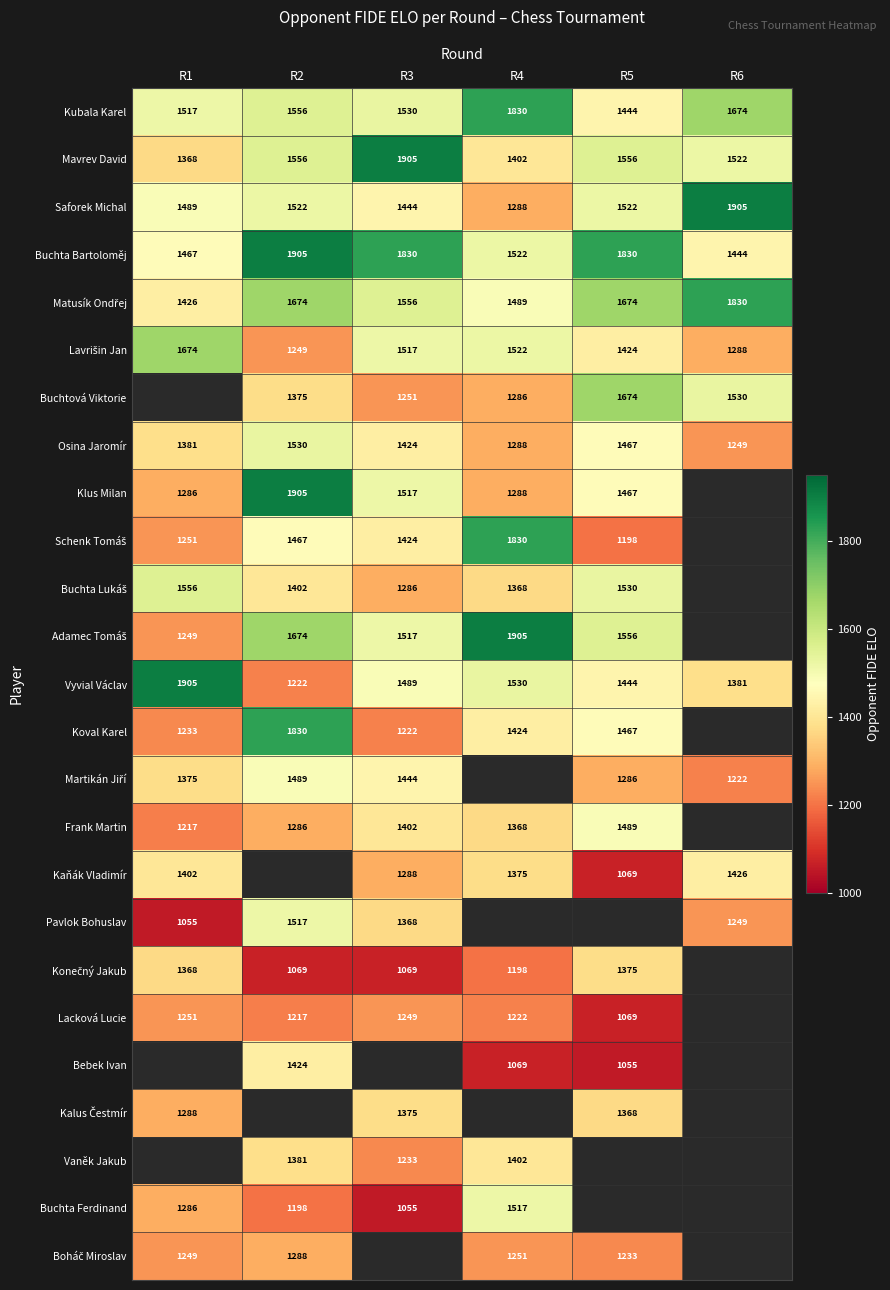

At how many categories does at least one series exceed 1261?

6